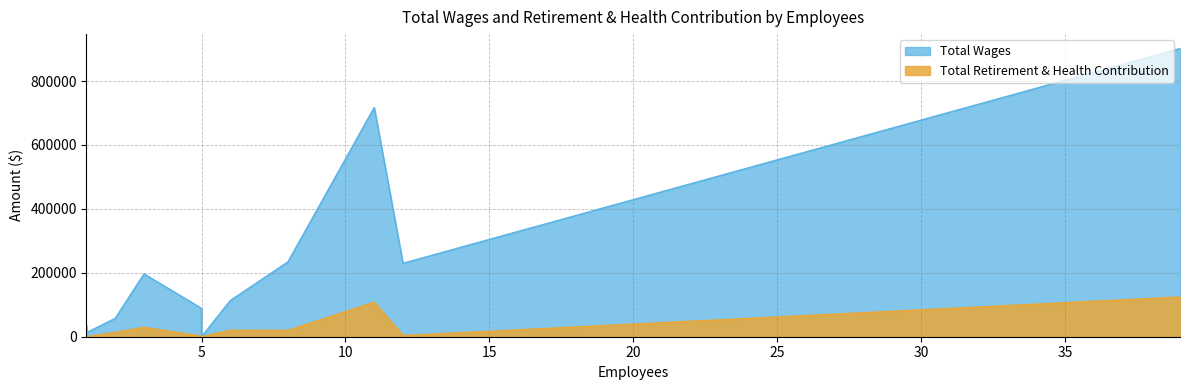

How many data points in Total Retirement & Health Contribution are less than 13790?

5